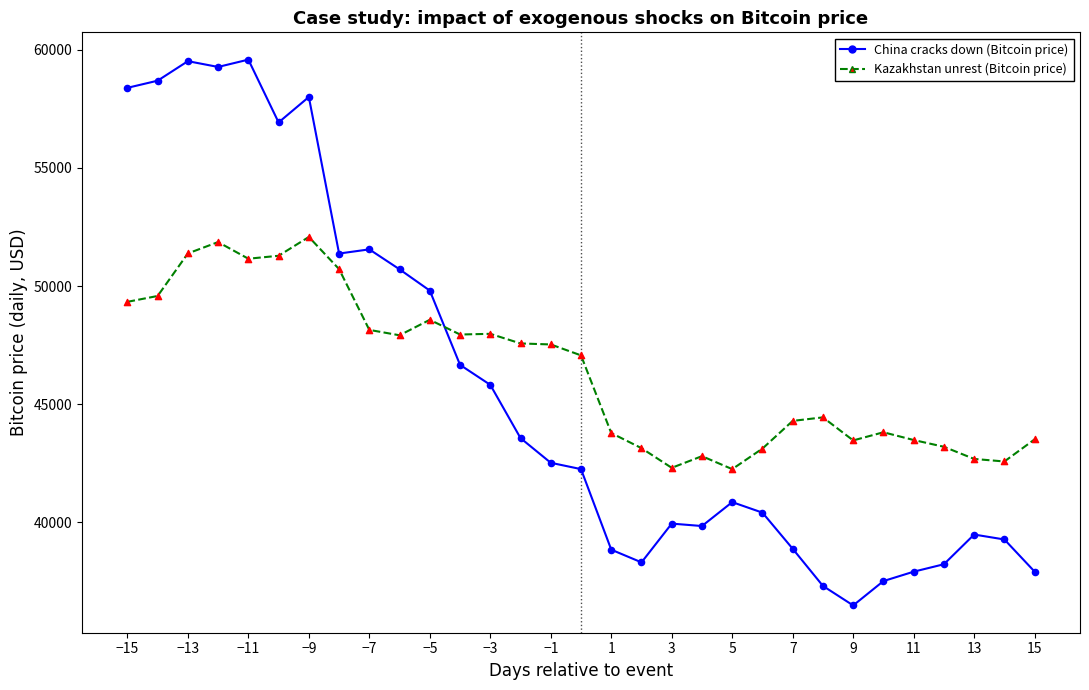

Which series has the widest spread of values?

China cracks down (Bitcoin price)